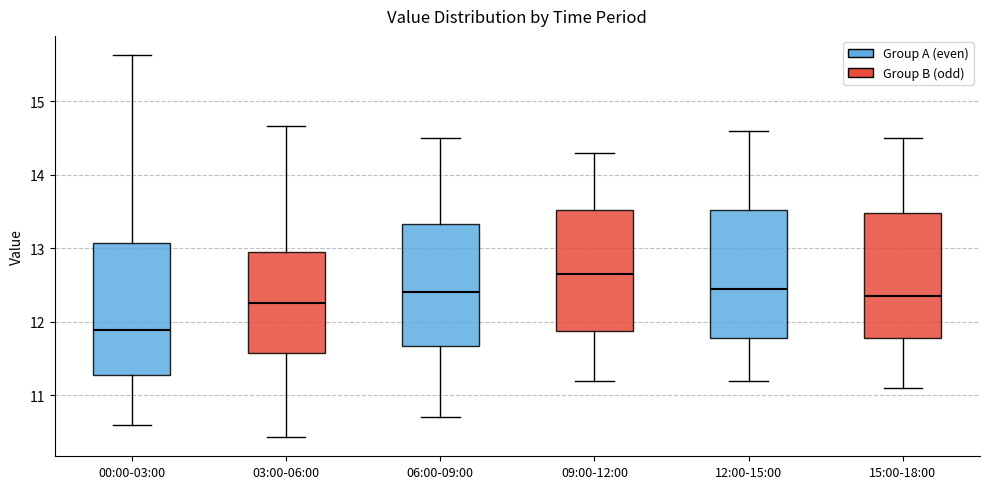

Which box has the highest median line?

09:00-12:00